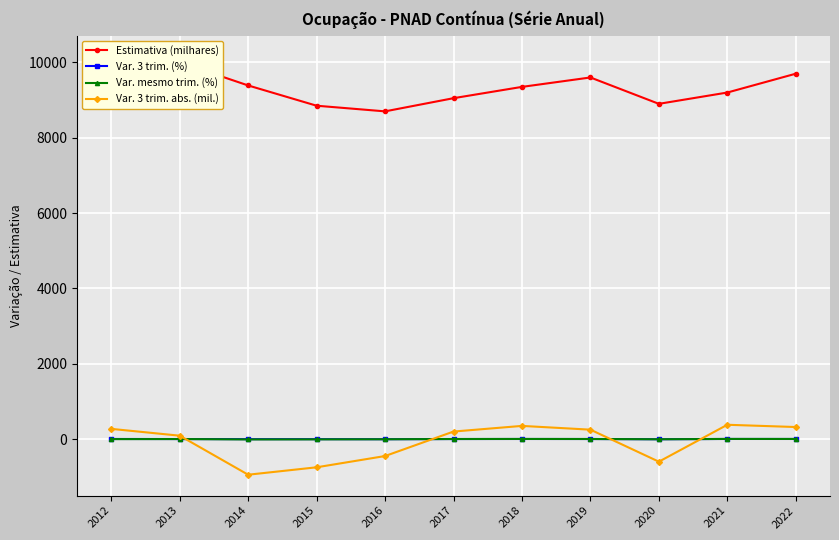

What is the spread (max minus min) of values at 2014?

10333.8